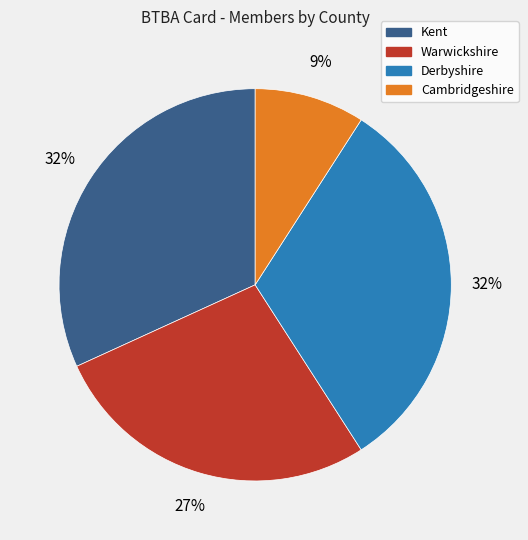

Which category has the smallest portion of the pie?

Cambridgeshire